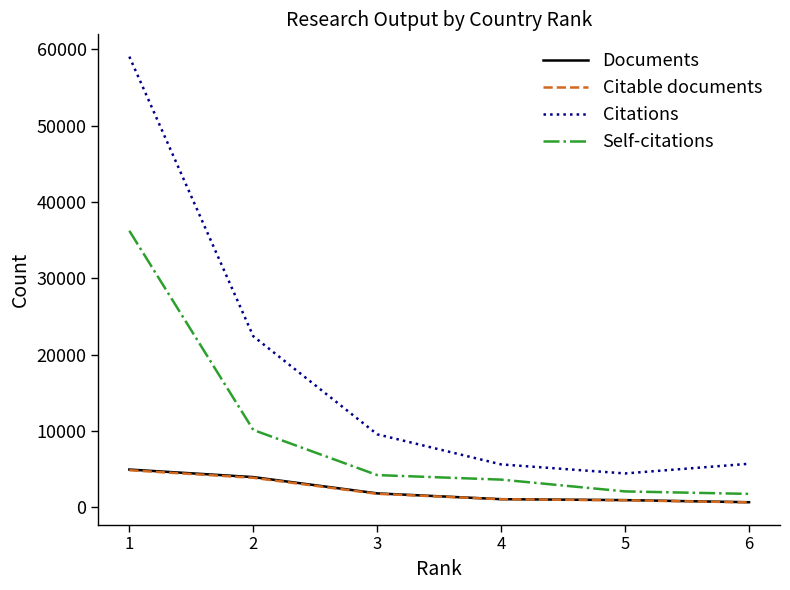

True or false: Citable documents and Citations cross at least once.

False